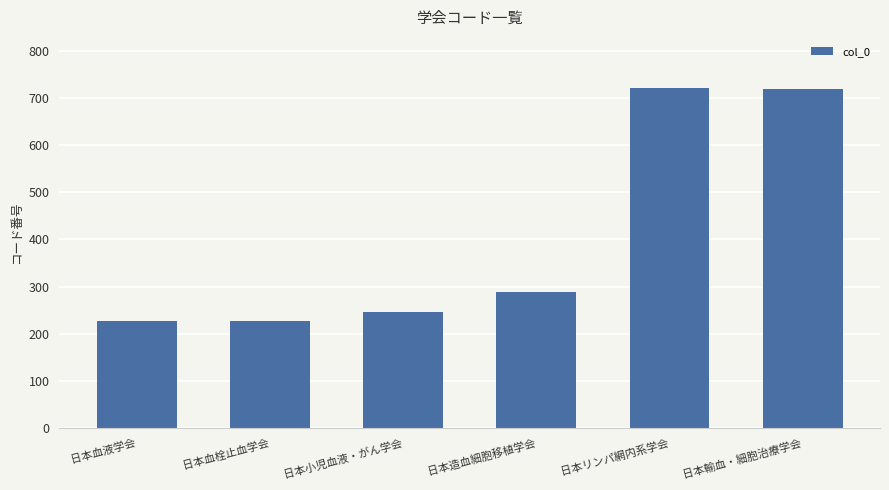

Is it true that the value at 日本輸血・細胞治療学会 is 390?

False